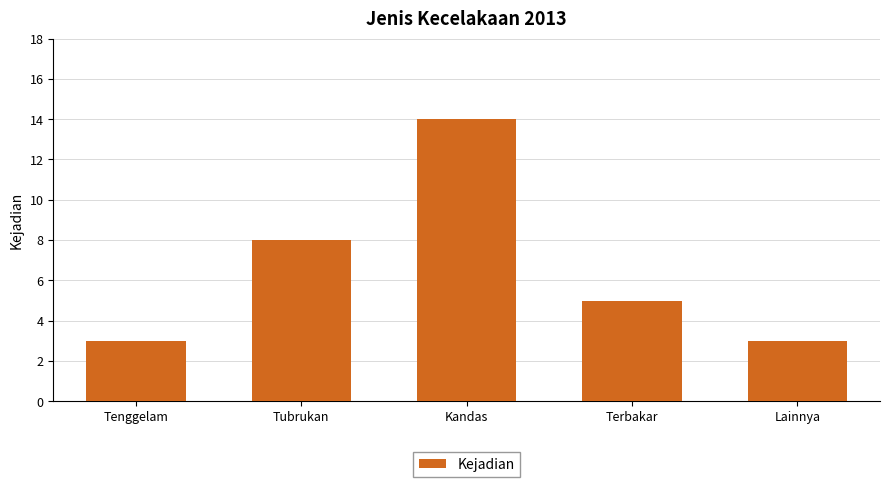

What is the difference between the maximum and minimum values?

11